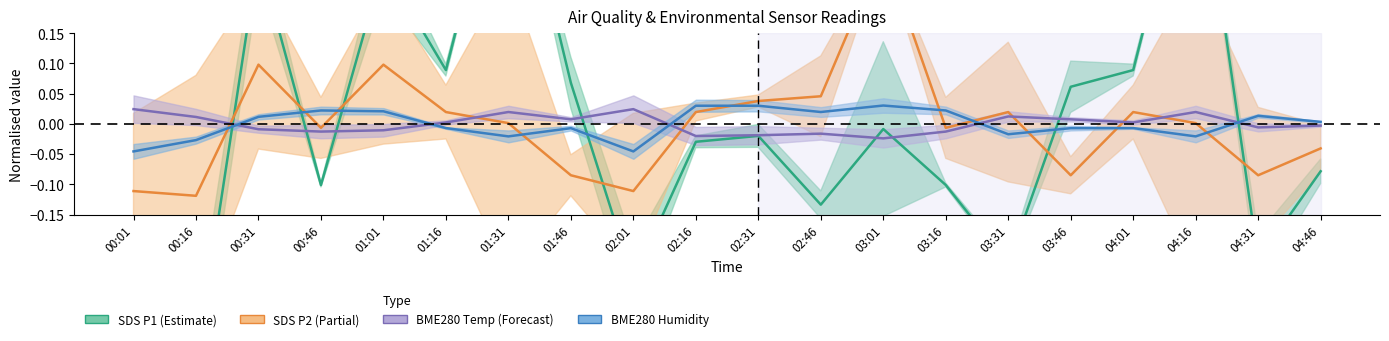

True or false: BME280_temperature and SDS_P2 cross at least once.

True